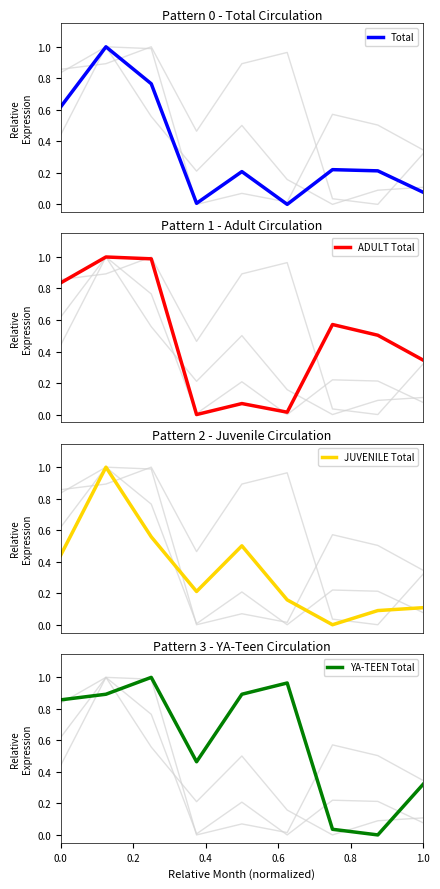

What is the maximum value for Total?

1.0